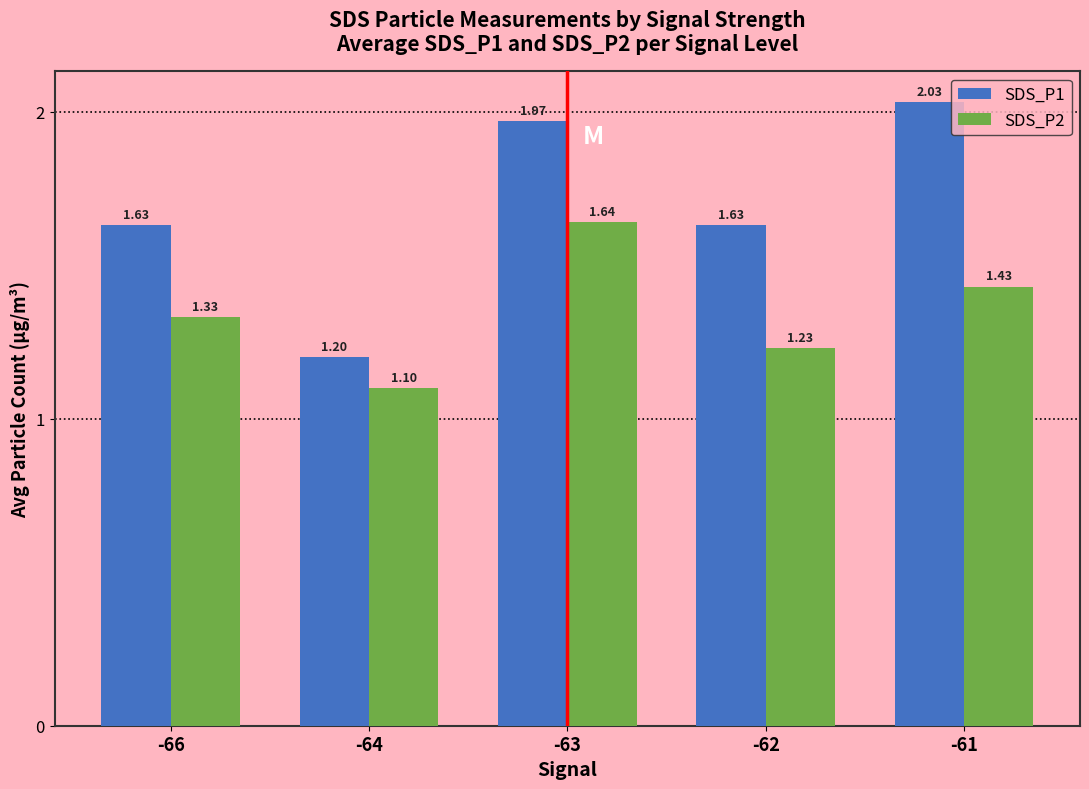

At which category is the sum across all series the highest?

-63